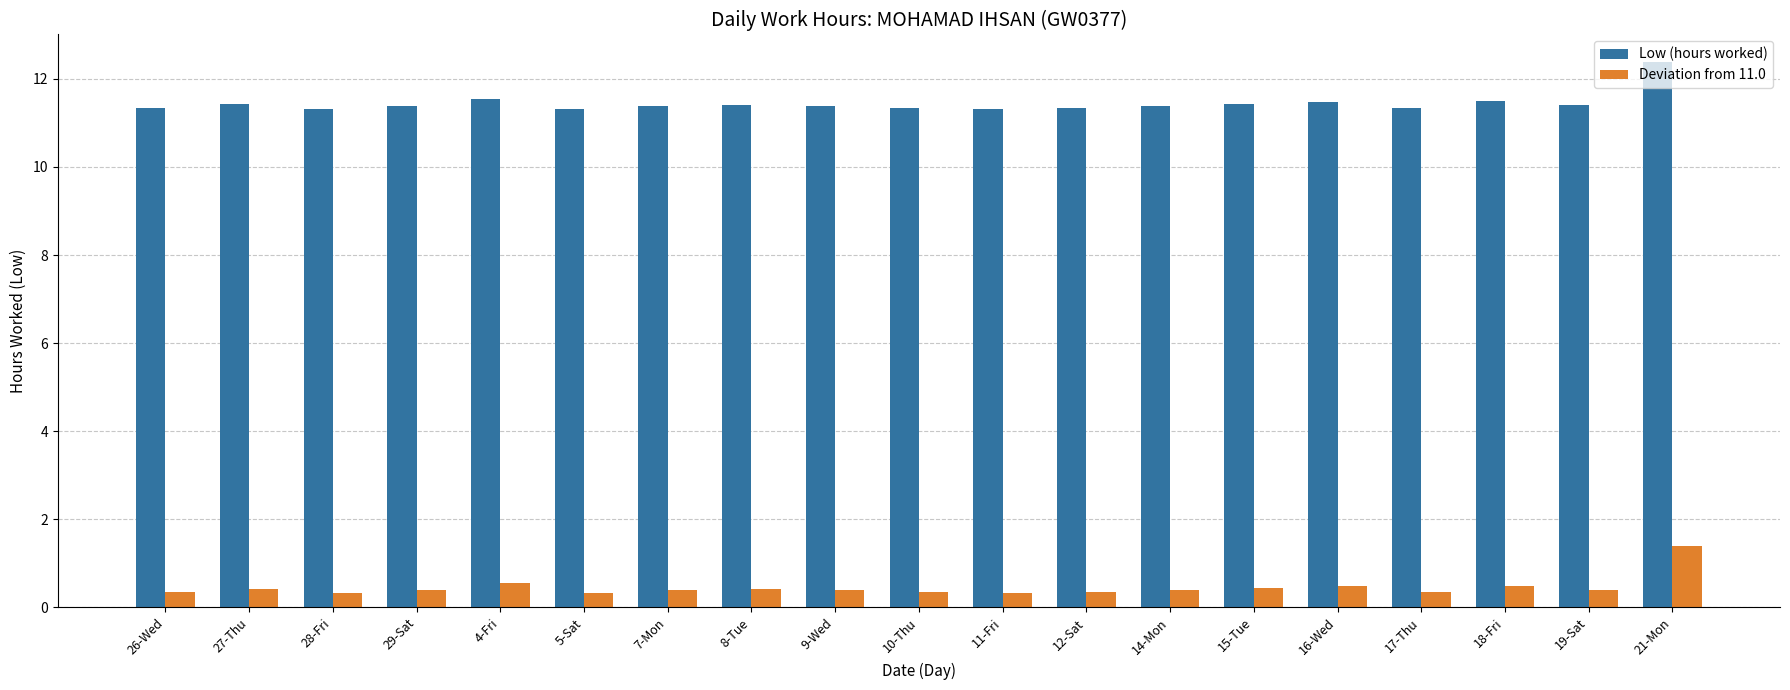

Rank the series by their maximum value, from highest to lowest.

Low (hours worked), Deviation from 11.0